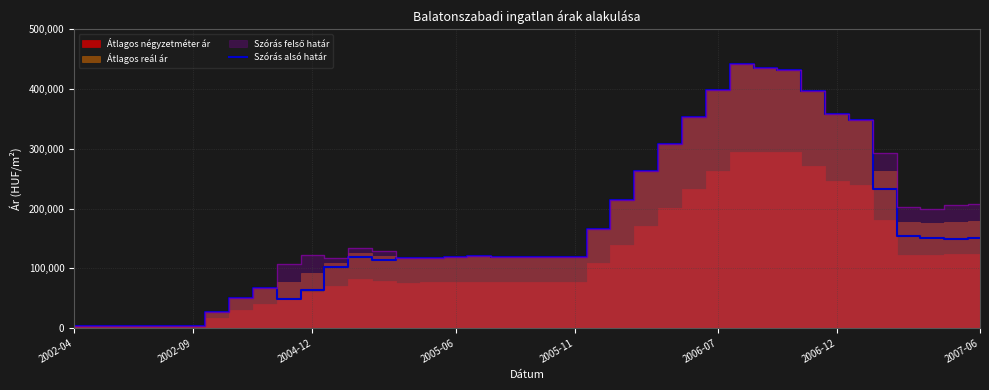

Count the number of values greater than 119438.

19